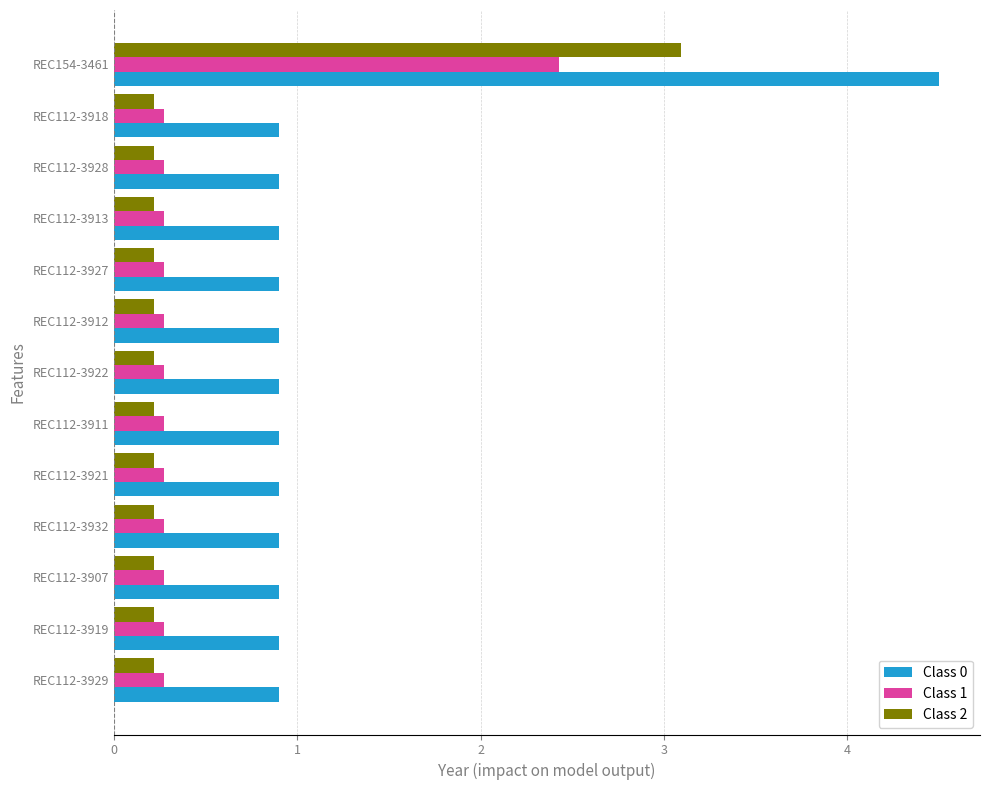

How many series are shown in this chart?

3